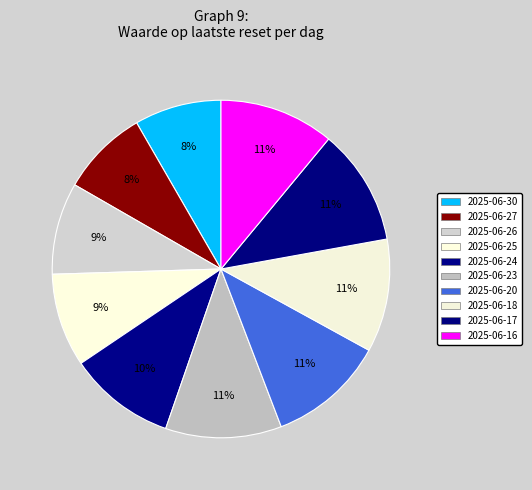

What portion of the pie excludes 2025-06-18?

89.2%